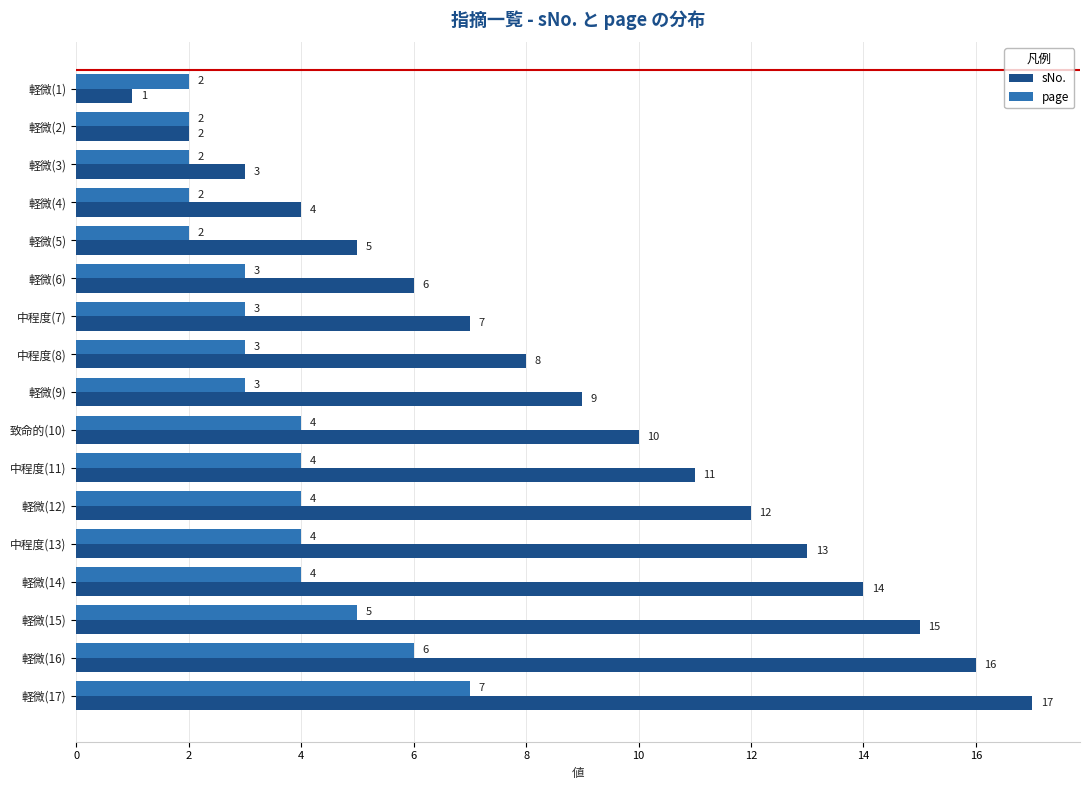

Which series has the largest range (max minus min)?

sNo.